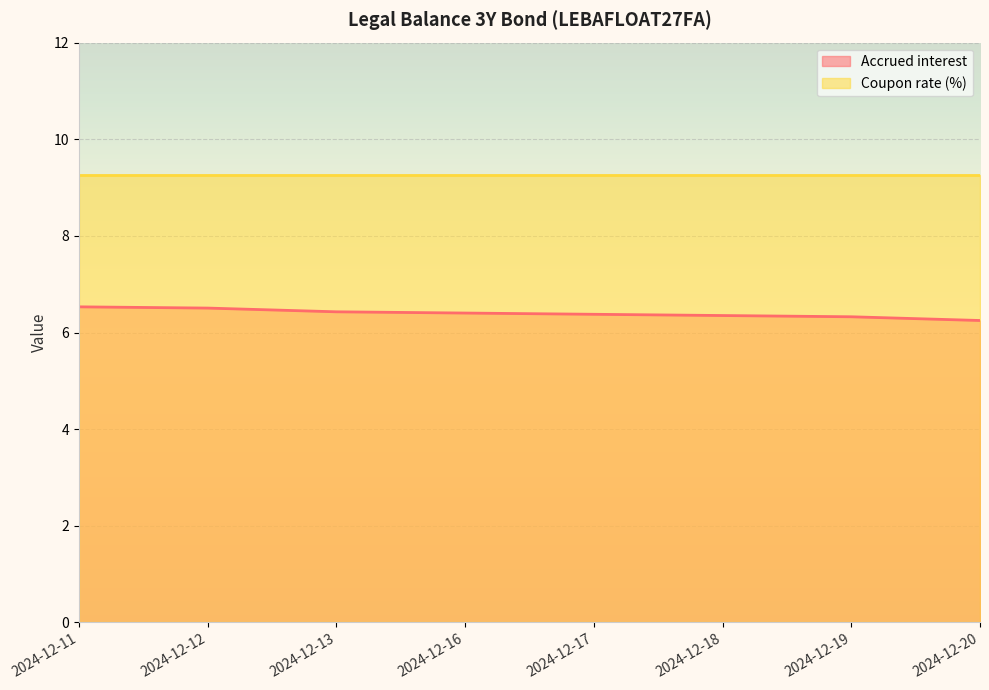

What is the sum of all values?

51.2